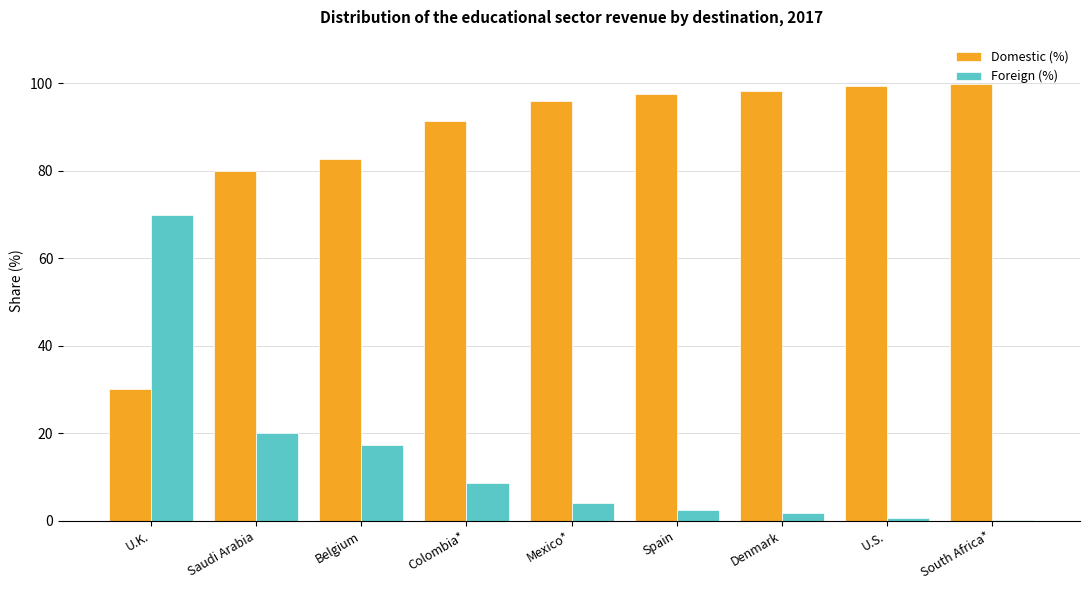

Which series has the largest total across all categories?

Domestic (%)